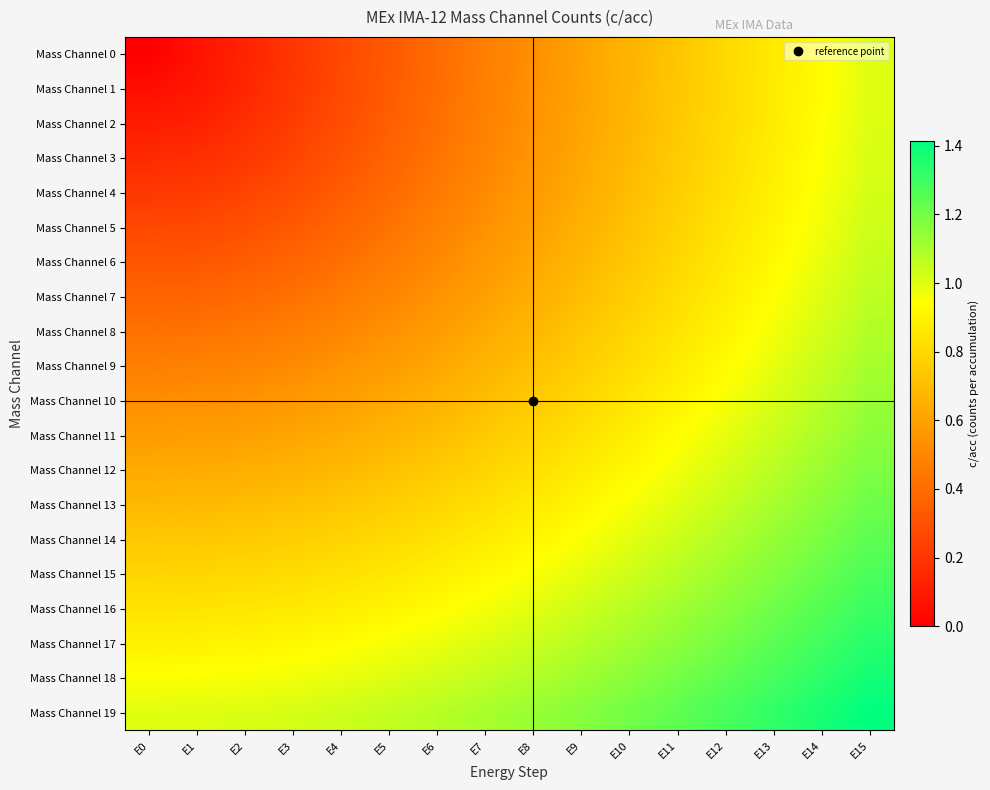

Between E6 and E13, which is larger?

E13